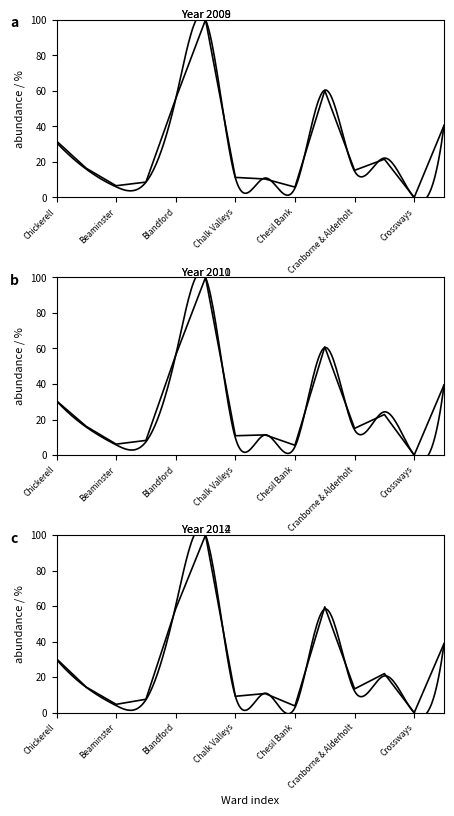

At how many categories does at least one series exceed 41?

3